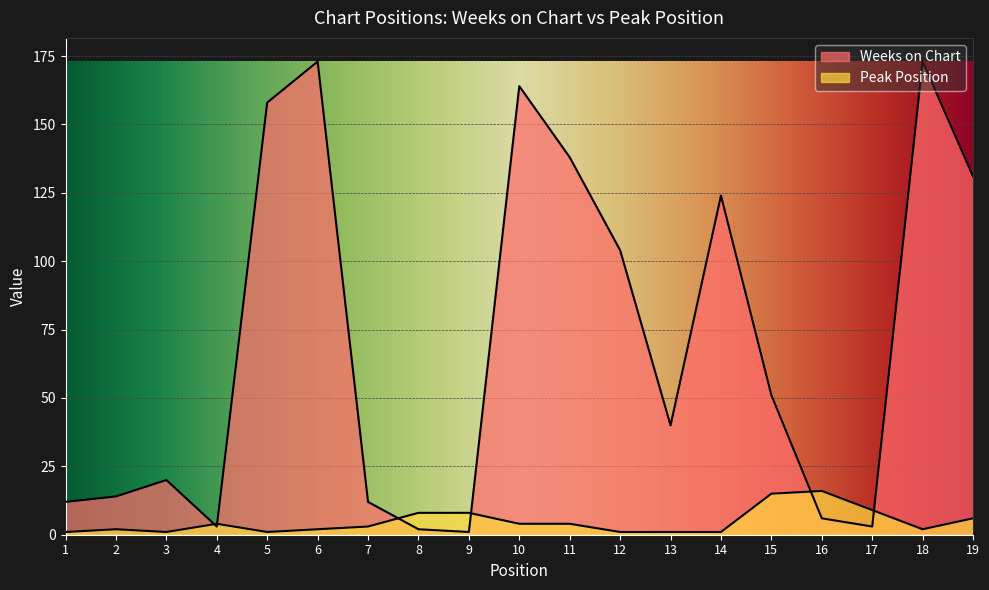

What is the total value across all series at 14?

125